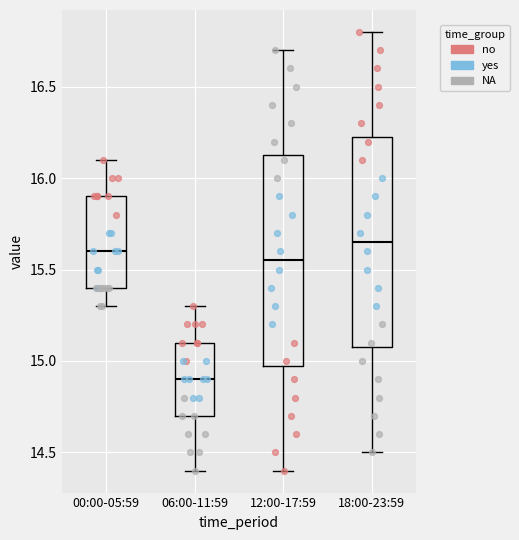

Reading left to right, transcribe this box plot: for each box, give where its median line is, the range the box spans, and where its two whiskers end, as read against the y-axis. The values are not printed on the chart, so give them approximately, as read against the axis.

00:00-05:59: median 15.60, box 15.40 to 15.90, whiskers 15.30 to 16.10
06:00-11:59: median 14.90, box 14.70 to 15.10, whiskers 14.40 to 15.30
12:00-17:59: median 15.55, box 15.00 to 16.15, whiskers 14.40 to 16.70
18:00-23:59: median 15.65, box 15.10 to 16.25, whiskers 14.50 to 16.80